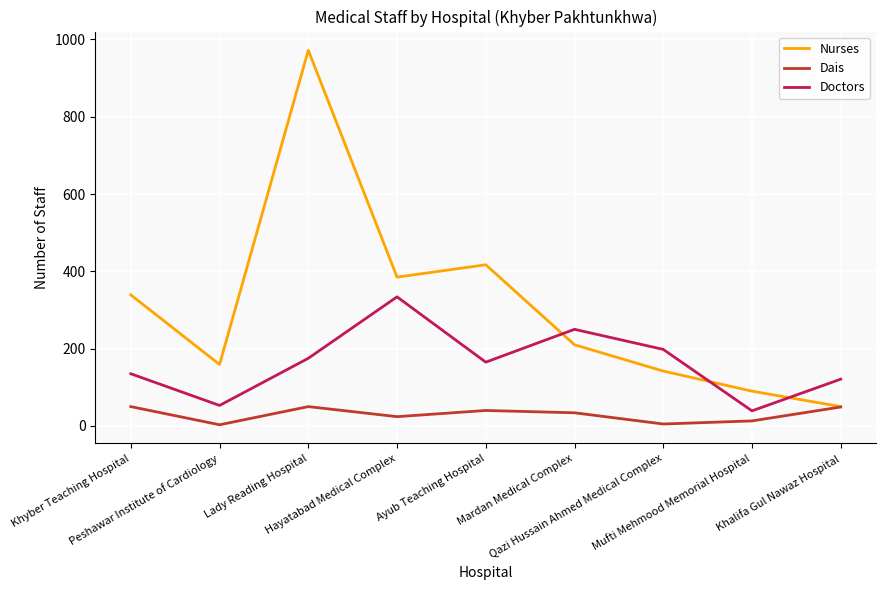

True or false: Dais and Doctors cross at least once.

False